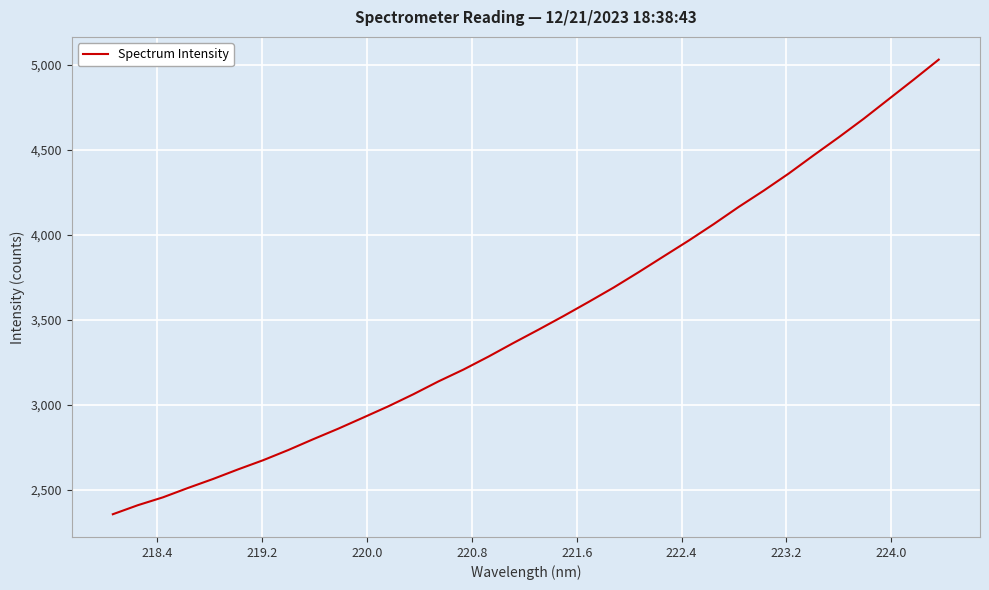

What is the minimum value shown in the chart?

2356.2